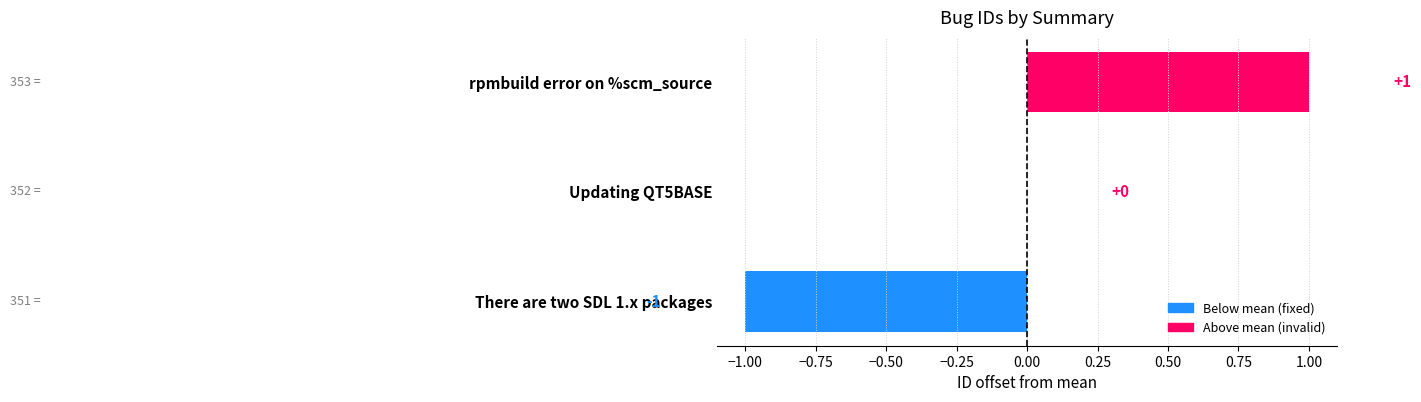

The chart shows a value of 1 at Updating QT5BASE. True or false?

False